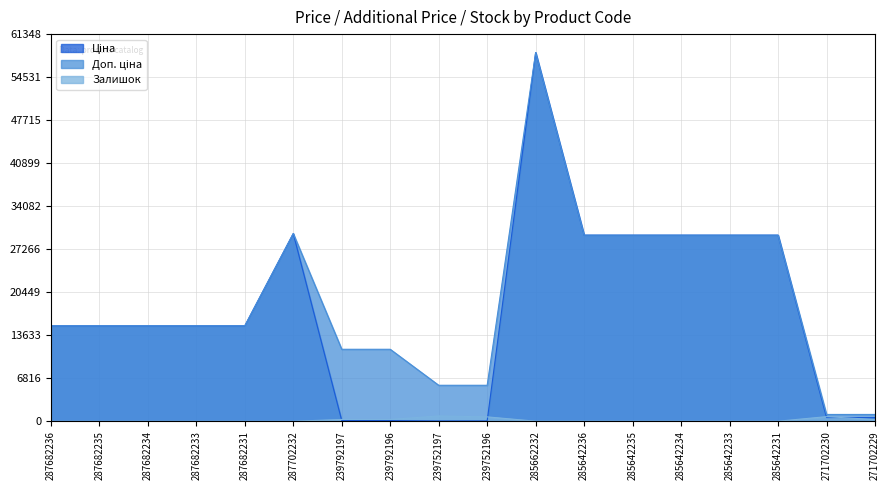

Between 239752196 and 239792197, which is larger?

239792197